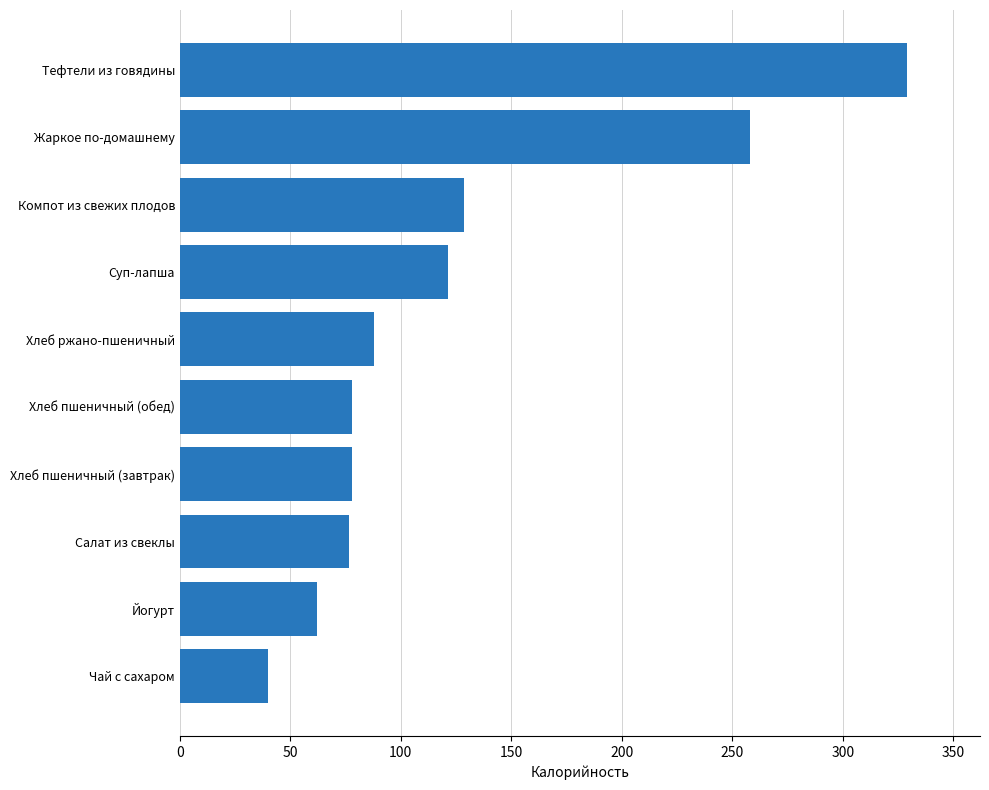

What is the greatest value displayed?

329.2